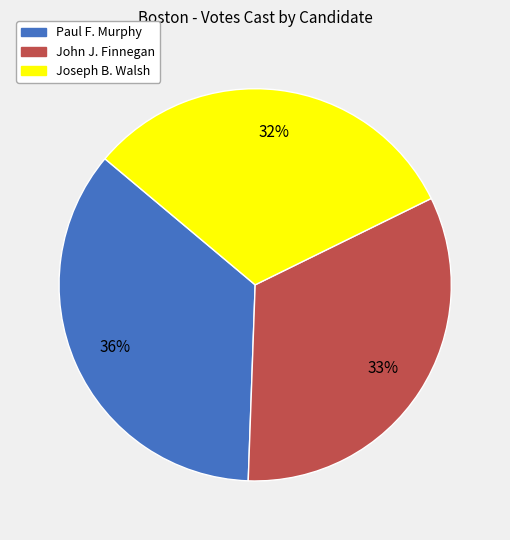

Is the sum of Paul F. Murphy and Joseph B. Walsh greater than half?

Yes